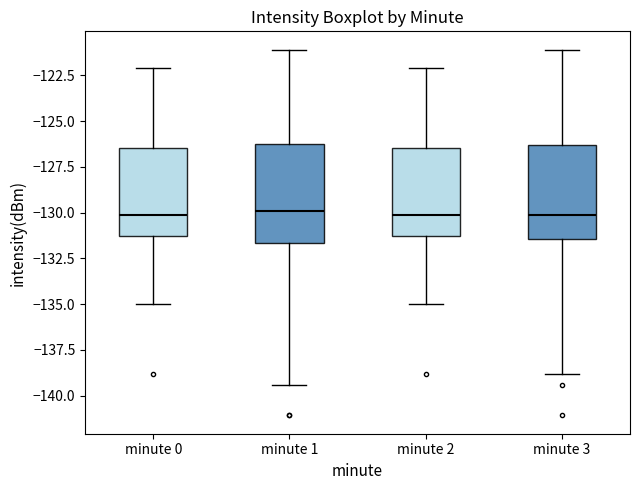

Reading left to right, transcribe this box plot: for each box, give where its median line is, the range the box spans, and where its two whiskers end, as read against the y-axis. The values are not printed on the chart, so give them approximately, as read against the axis.

minute 0: median -130.0, box -131.5 to -126.5, whiskers -135.0 to -122.0
minute 1: median -130.0, box -131.5 to -126.5, whiskers -139.5 to -121.0
minute 2: median -130.0, box -131.5 to -126.5, whiskers -135.0 to -122.0
minute 3: median -130.0, box -131.5 to -126.5, whiskers -139.0 to -121.0